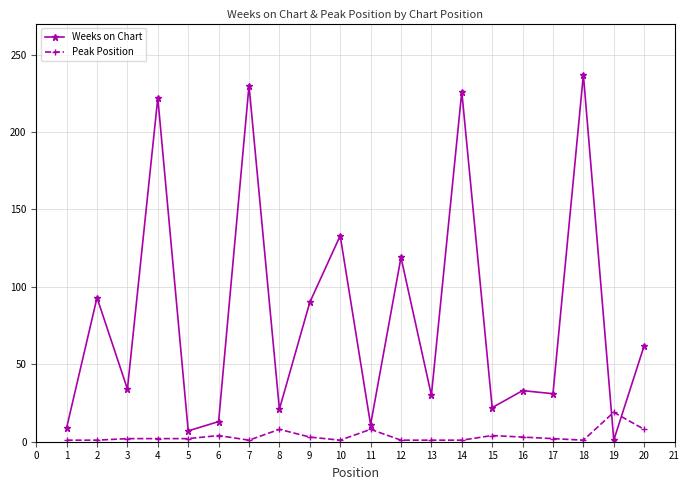

Count the number of categories in the chart.

20